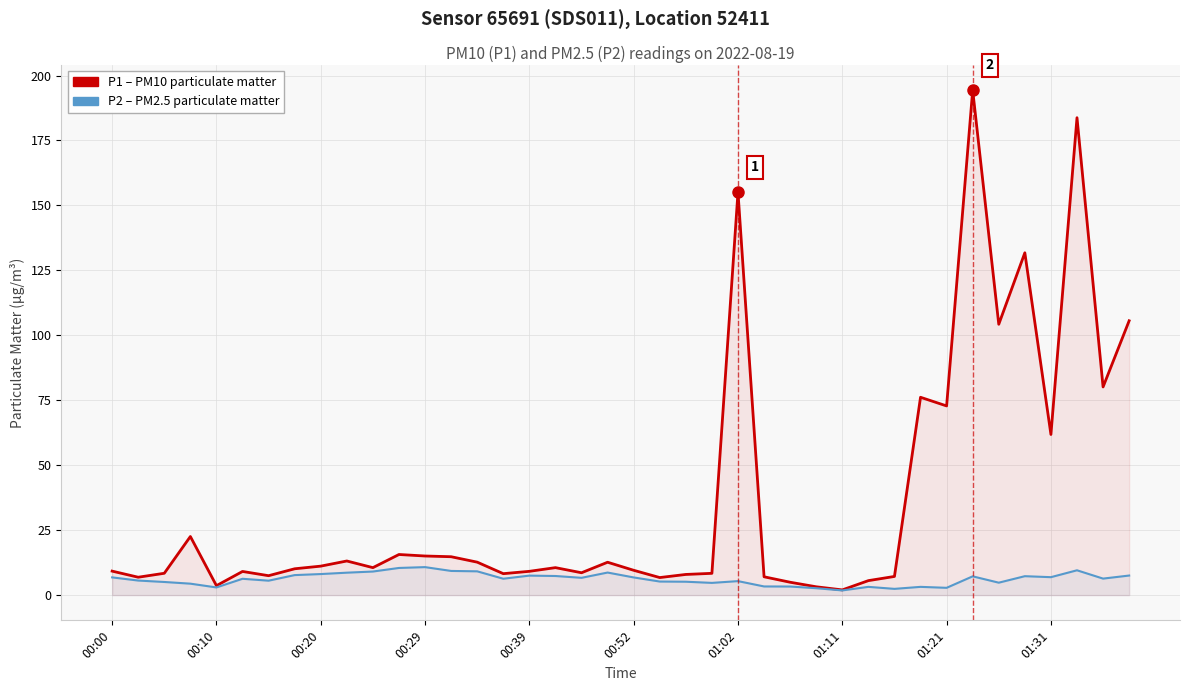

True or false: P2 (PM2.5) and P1 (PM10) cross at least once.

False